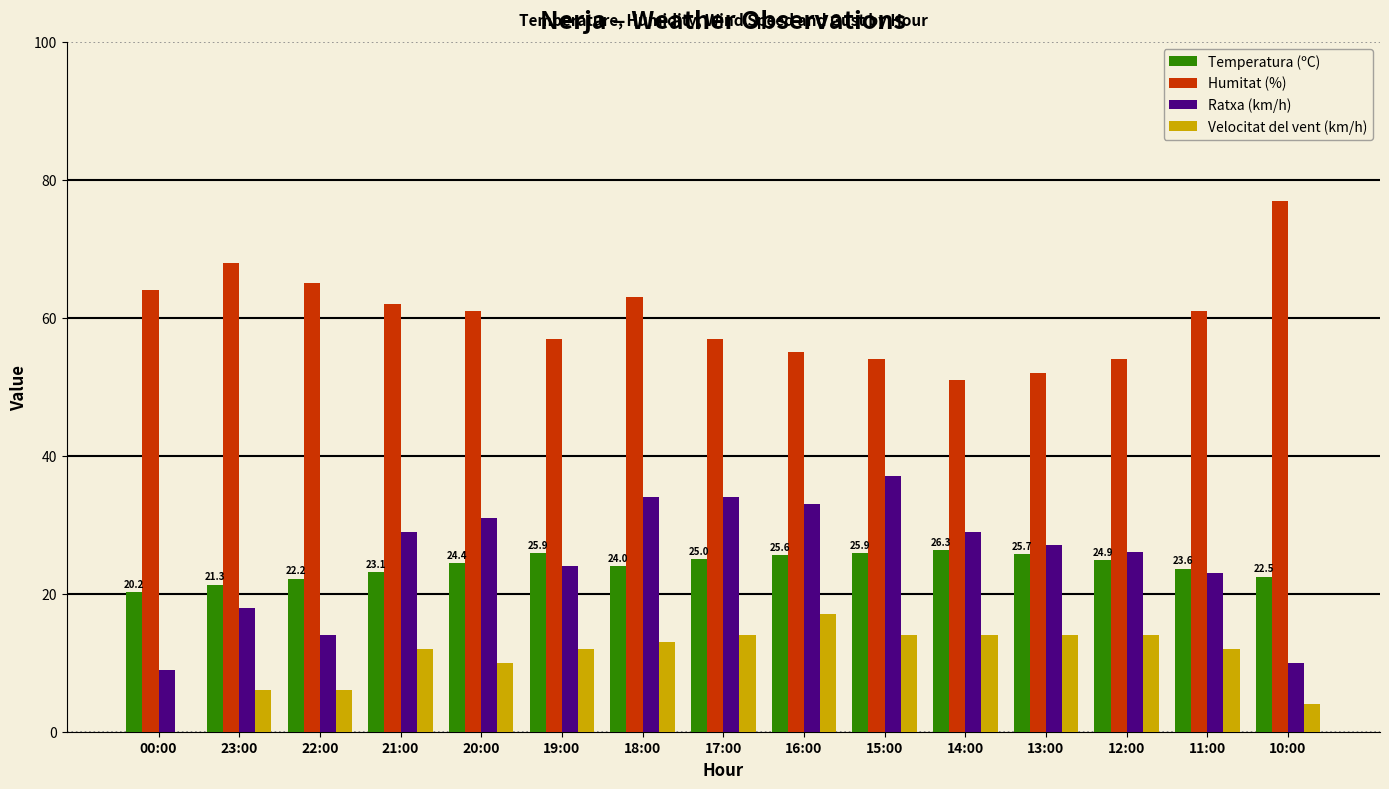

Is the value of Velocitat del vent (km/h) at 22:00 greater than the value of Humitat (%) at 11:00?

No